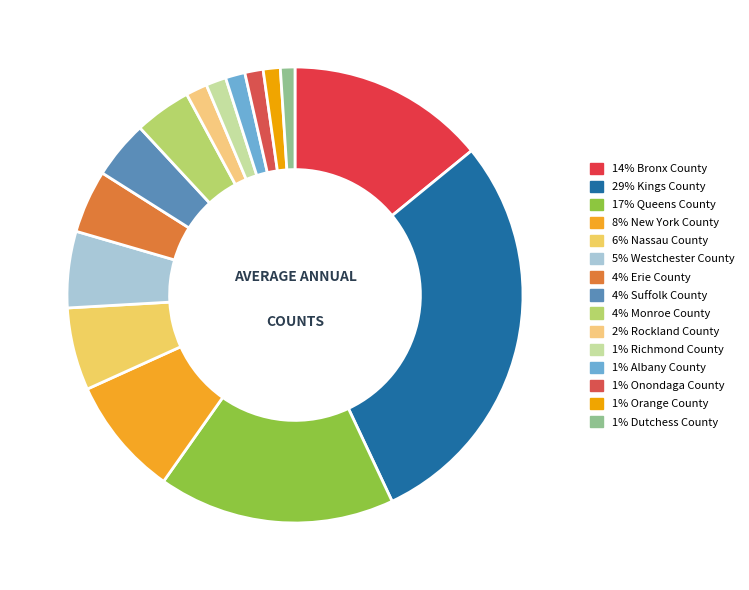

What is the largest slice in the pie chart?

Kings County